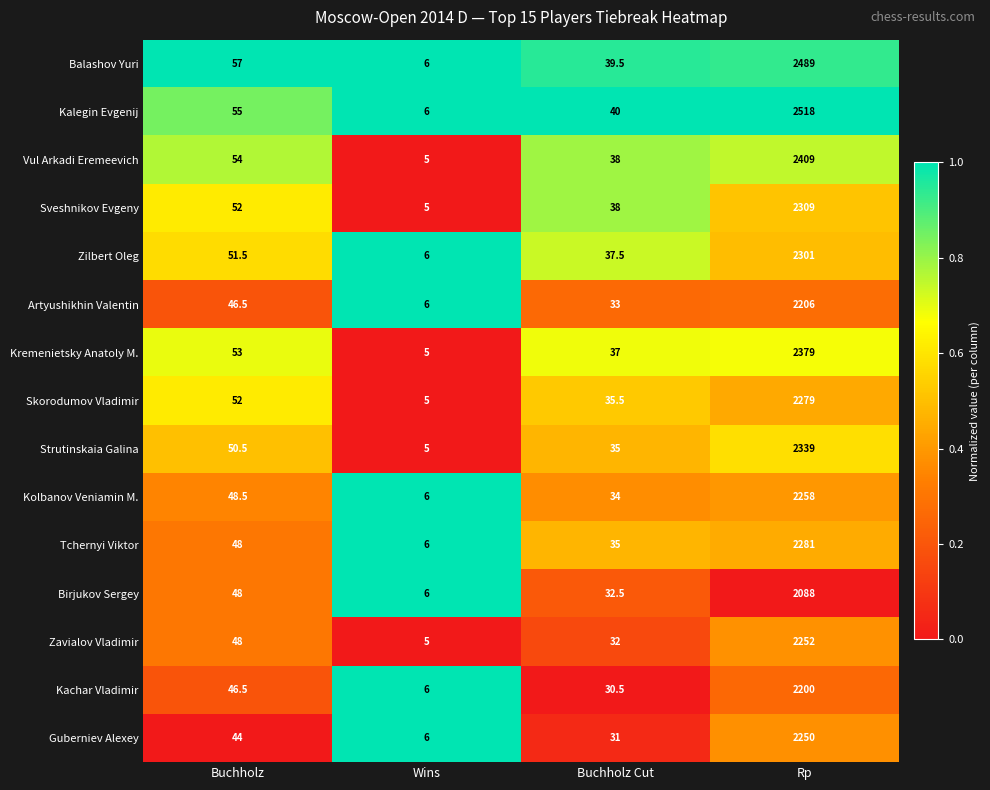

Between Buchholz and Wins, which series saw the biggest shift?

Balashov Yuri